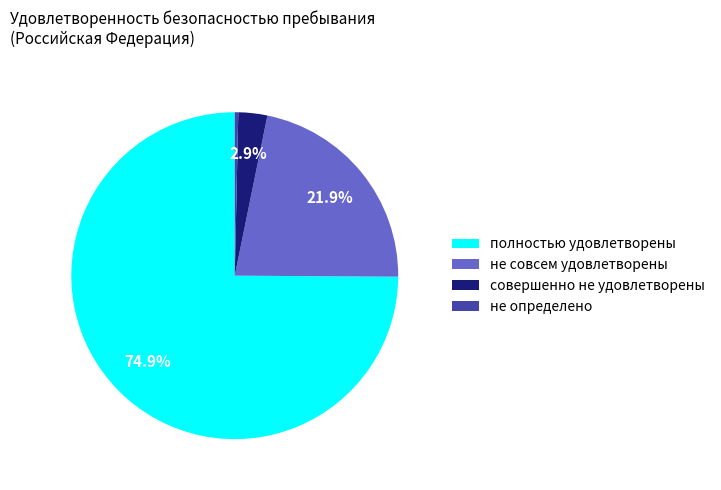

To the nearest percent, what portion does не совсем удовлетворены represent?

22%